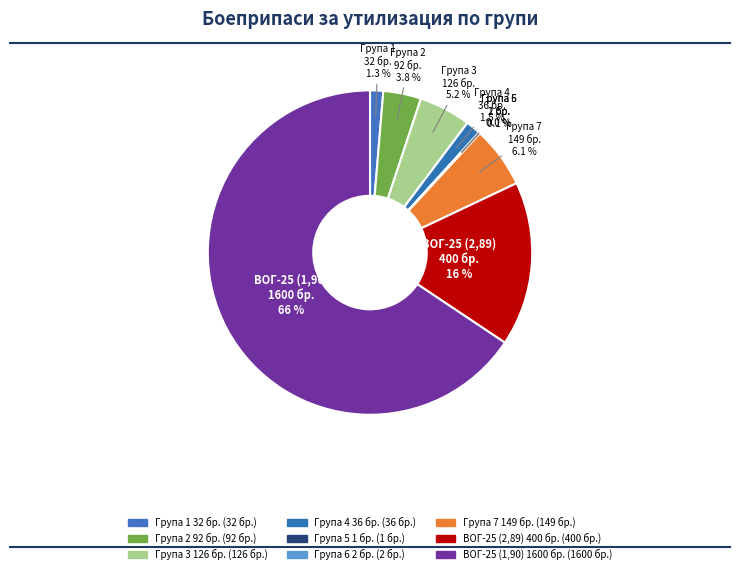

Is there any slice that represents more than half of the pie?

Yes